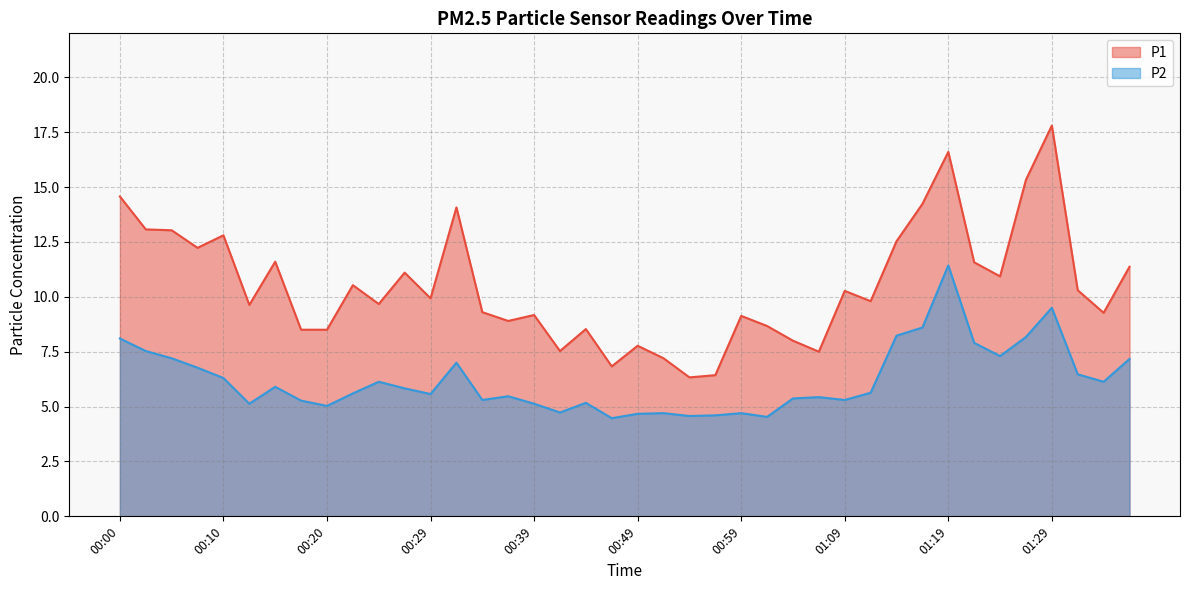

What are all the series names shown in the legend?

P1, P2